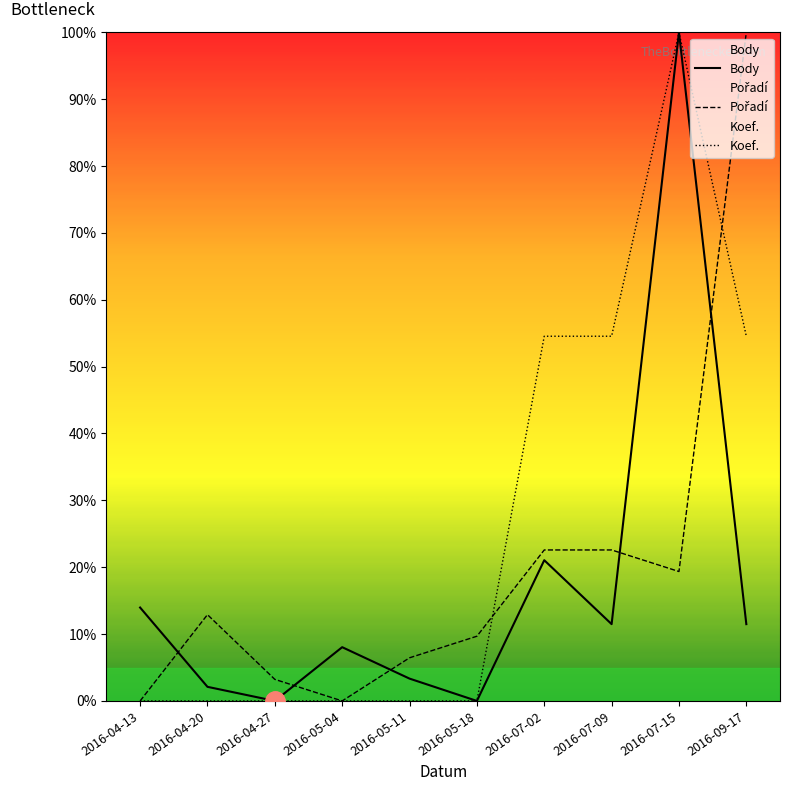

What are all the series names shown in the legend?

Body, Pořadí, Koef.